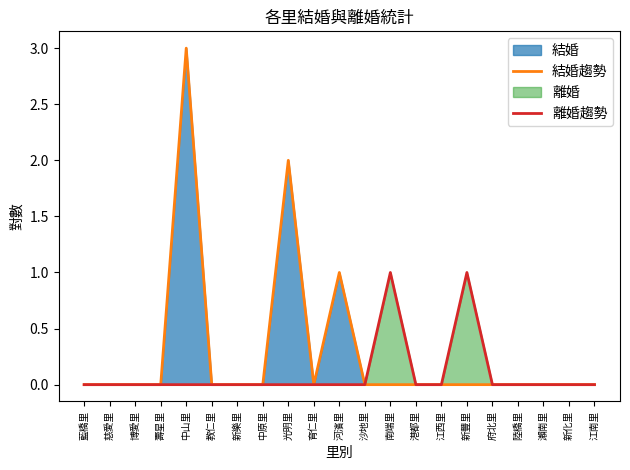

How many lines are shown in the chart?

2